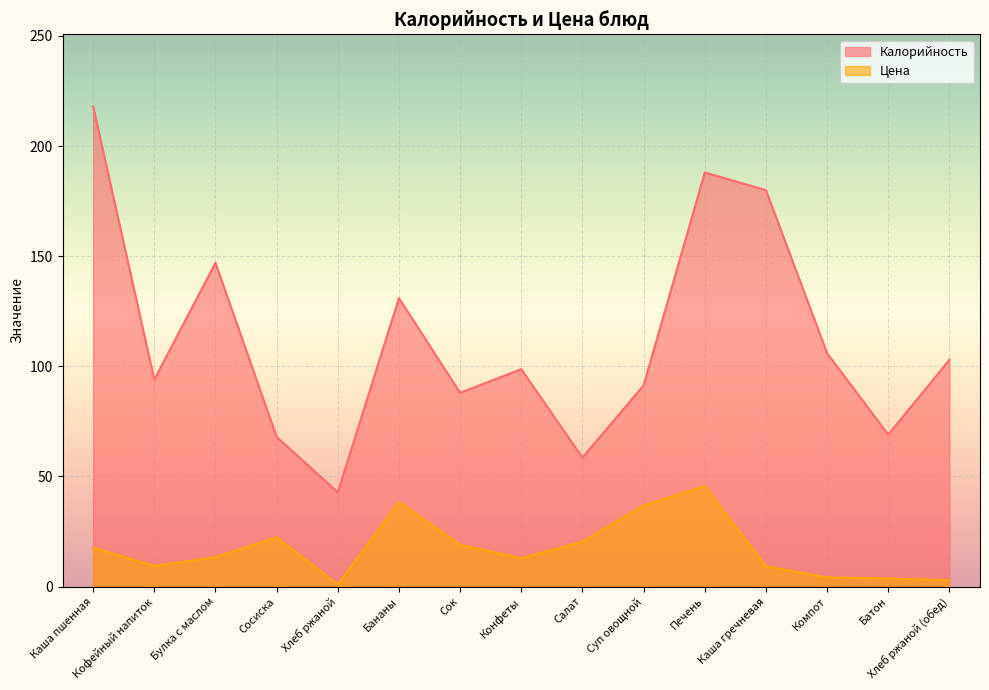

The value of Цена at Компот is 4.2. True or false?

True